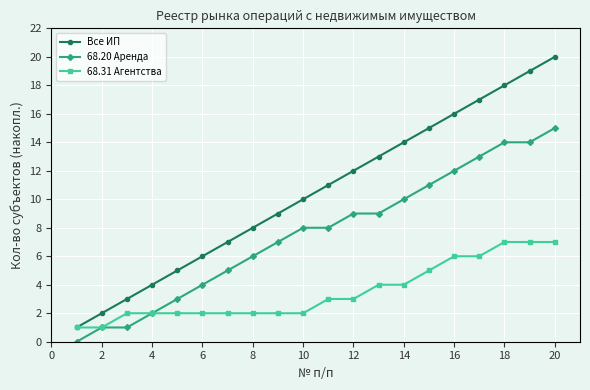

Which series has the largest total across all categories?

Все ИП